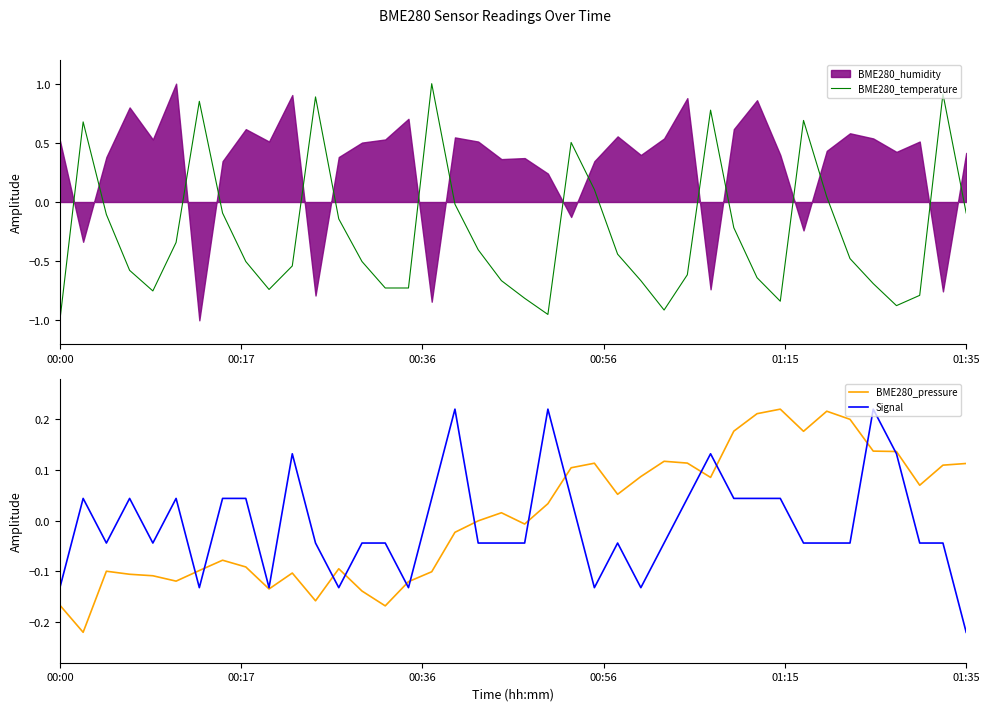

What is the highest value of the BME280_temperature series?

1.0